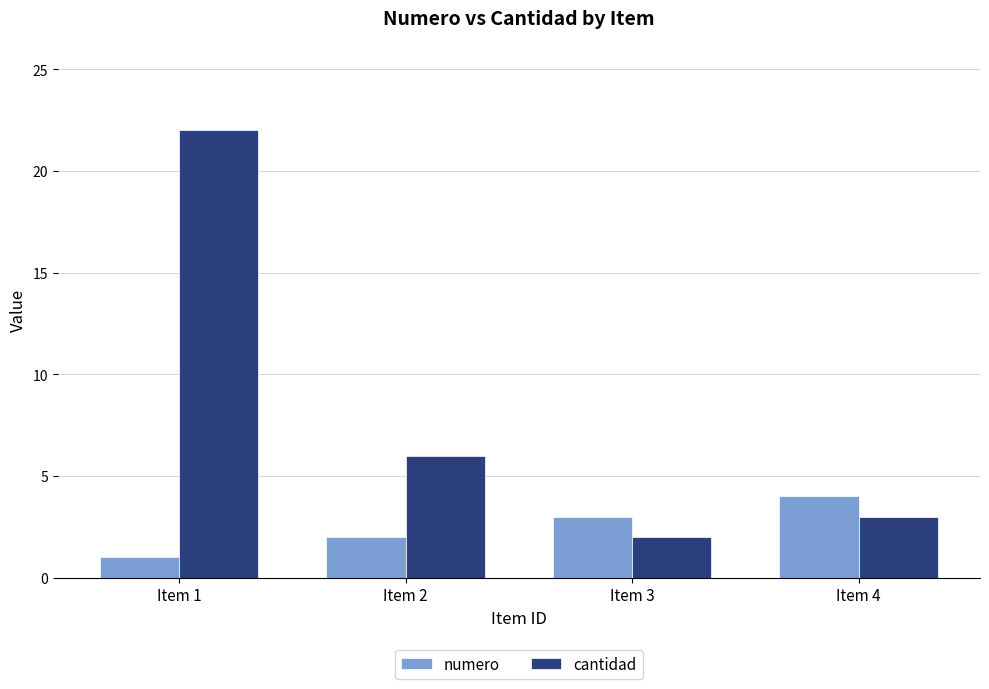

What is the difference between the numero values at Item 4 and Item 3?

1